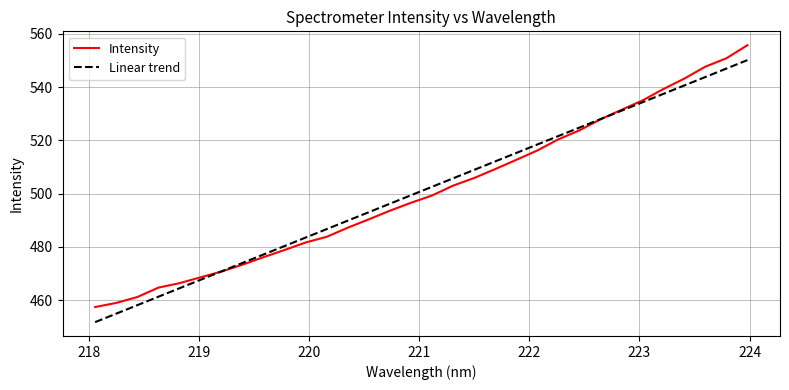

True or false: Intensity has more than 0 interior local peaks.

False